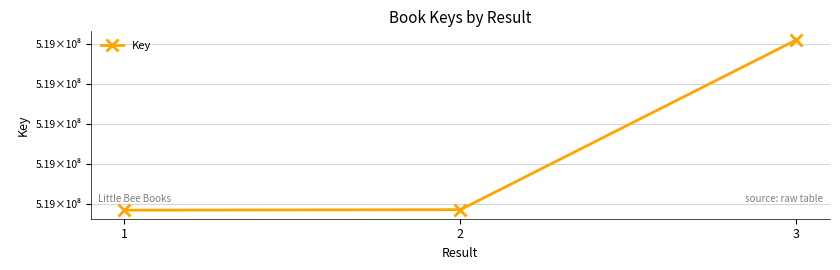

Approximately how many times larger is the value at 2 compared to 1?

1.0